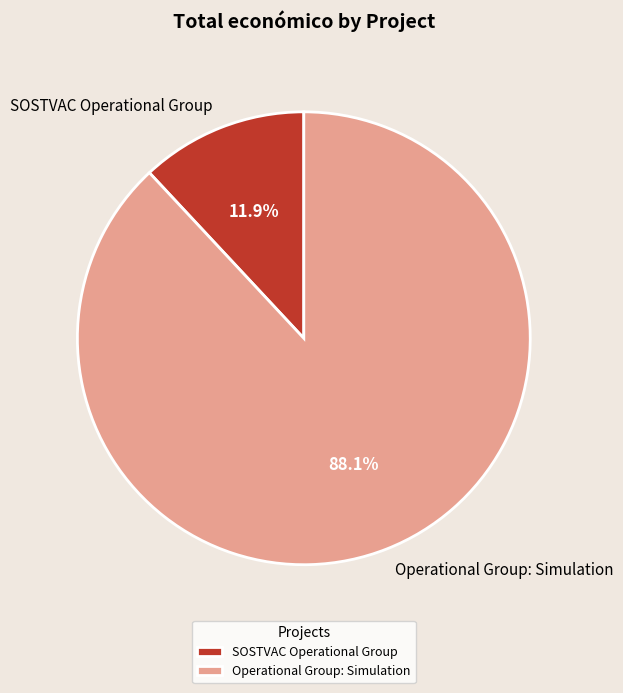

Does SOSTVAC Operational Group account for over 50% of the chart?

No